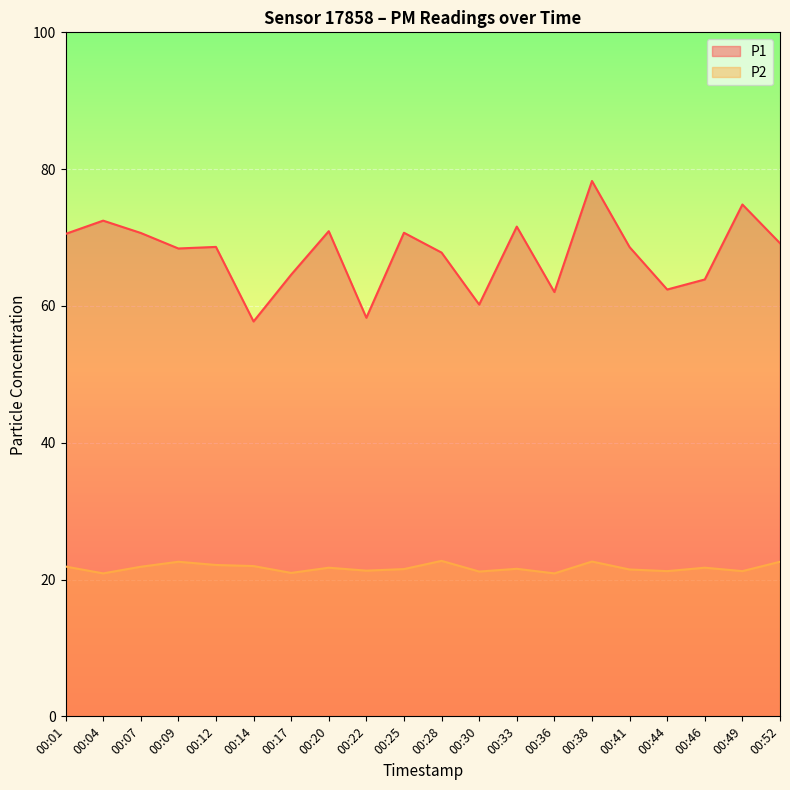

Between 00:41 and 00:46, which series saw the biggest shift?

P1